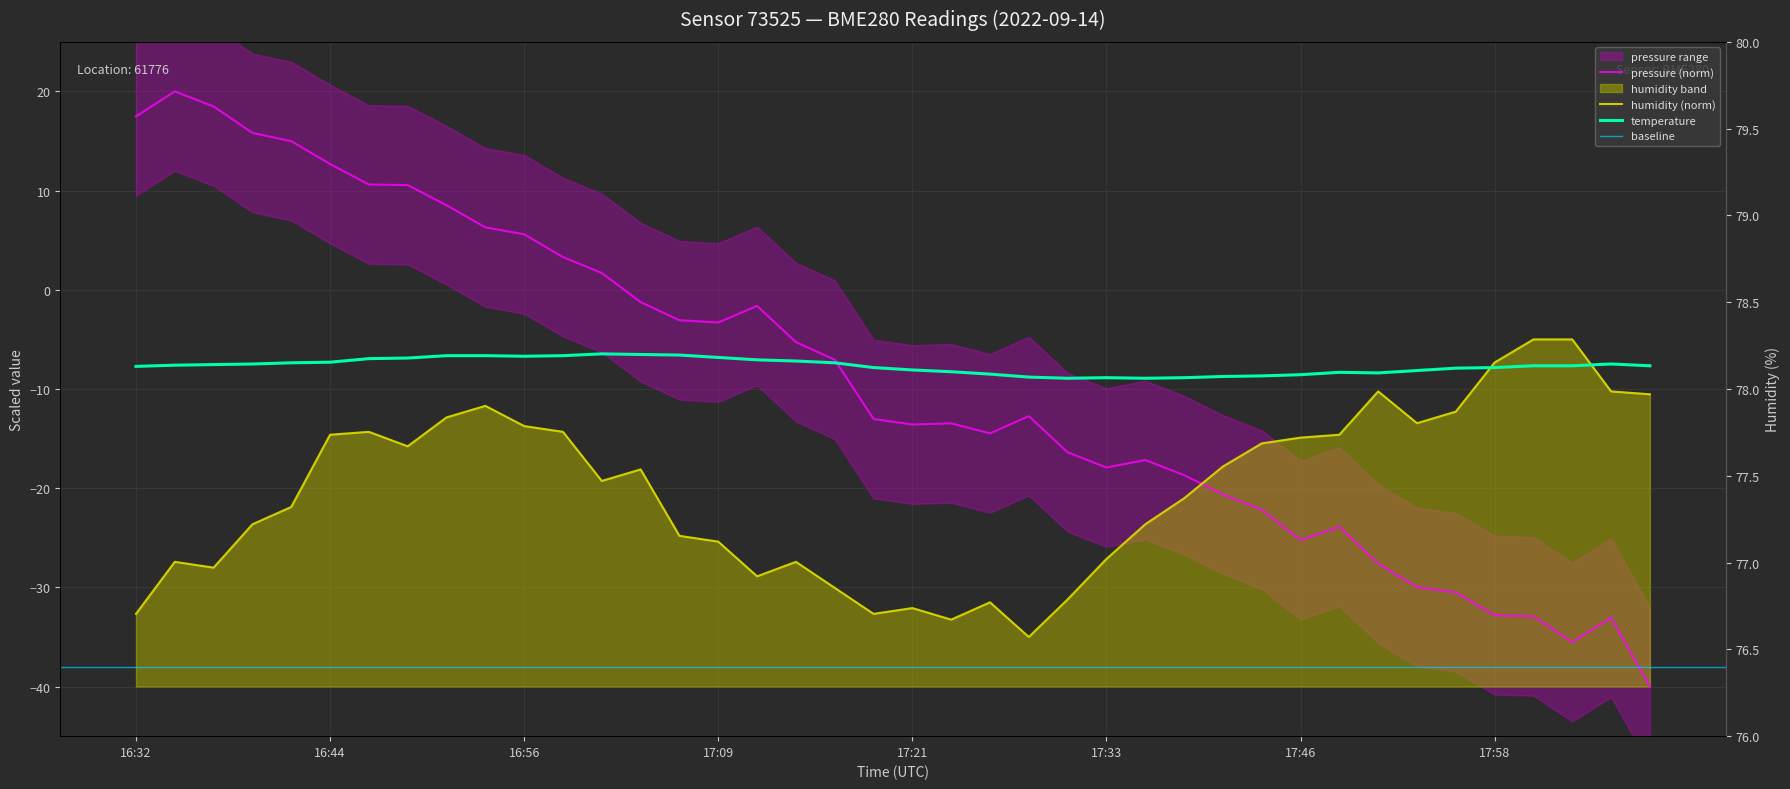

True or false: pressure has a value of -22.2 at 17:43.

True